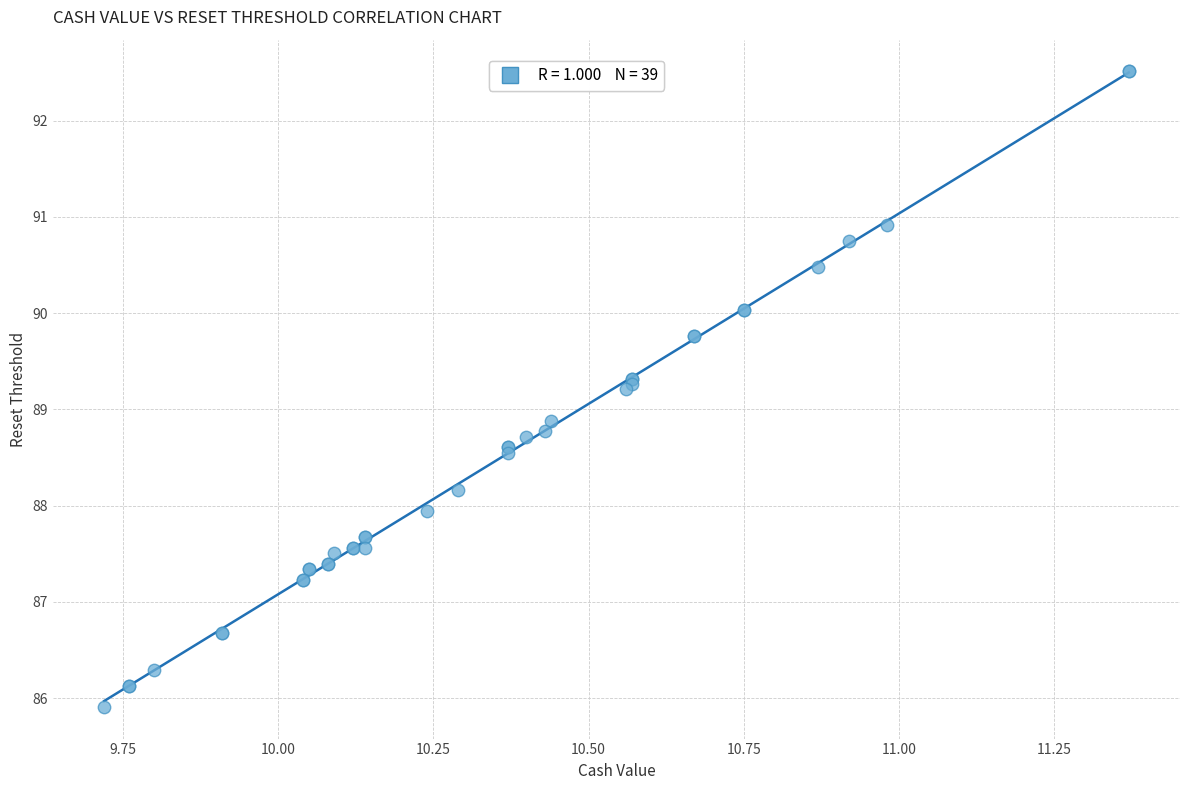

What Y value in the scatter plot is closest to 89?

88.9